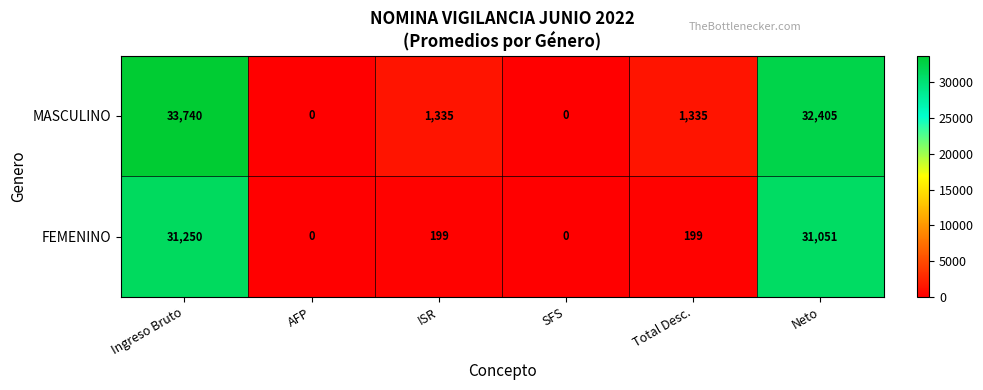

At which category is the sum across all series the highest?

Ingreso Bruto